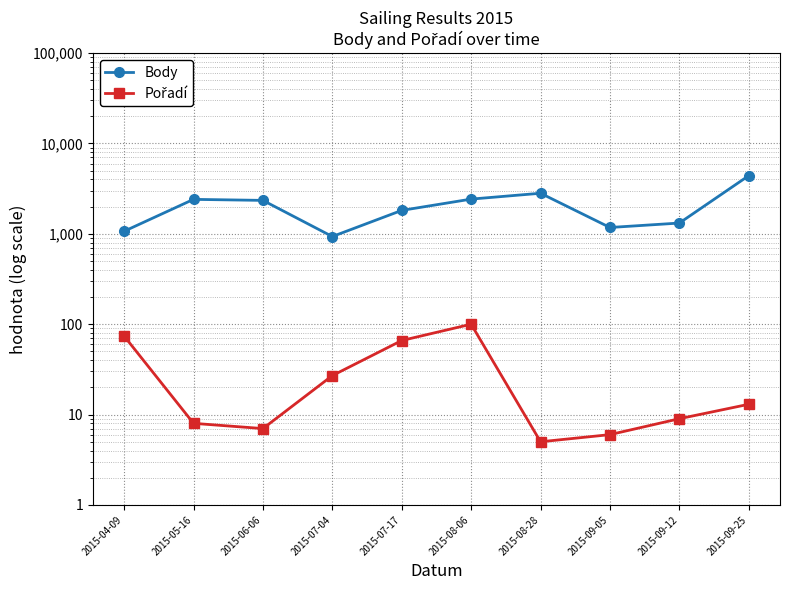

List the series in order of their overall mean, lowest first.

Pořadí, Body